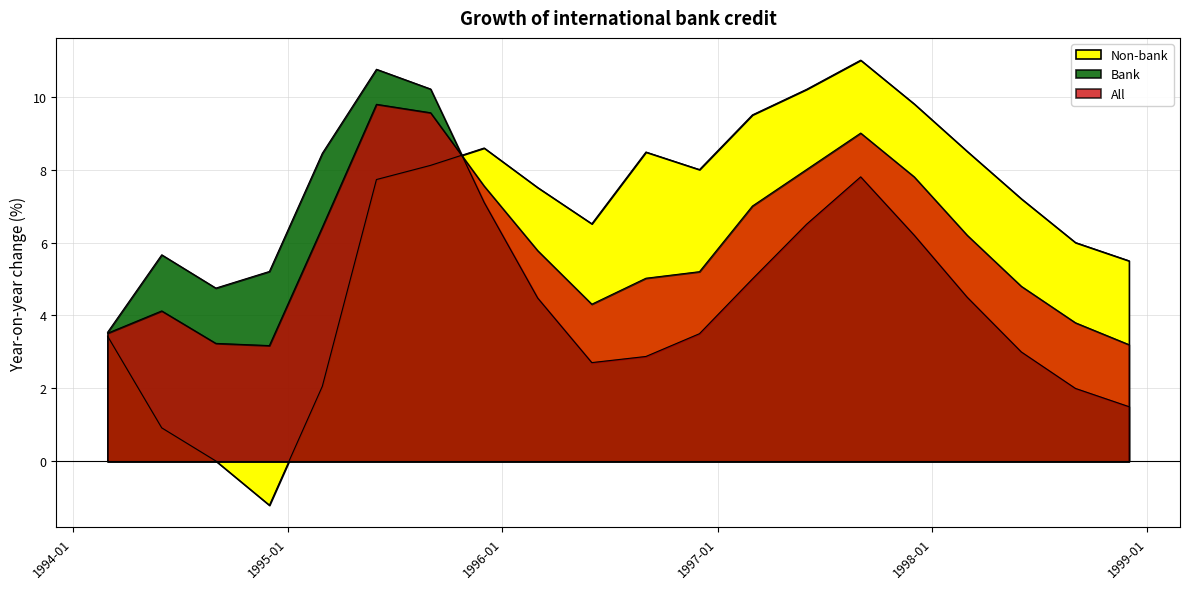

Which category has the lowest value across all series?

1994-12